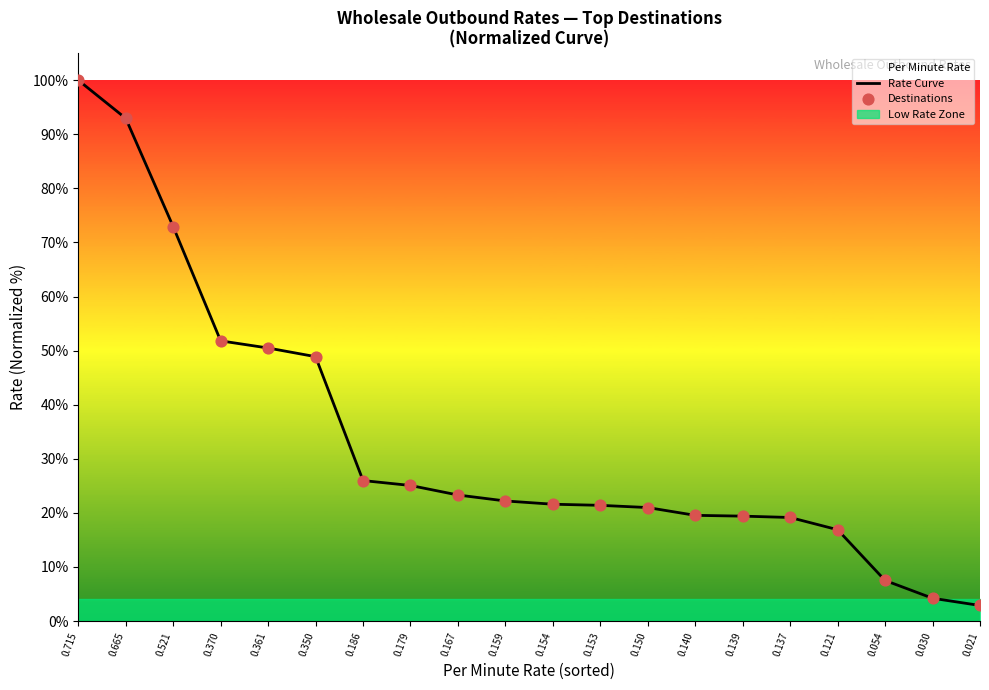

Which series has the largest Y range (max minus min)?

Rate Curve